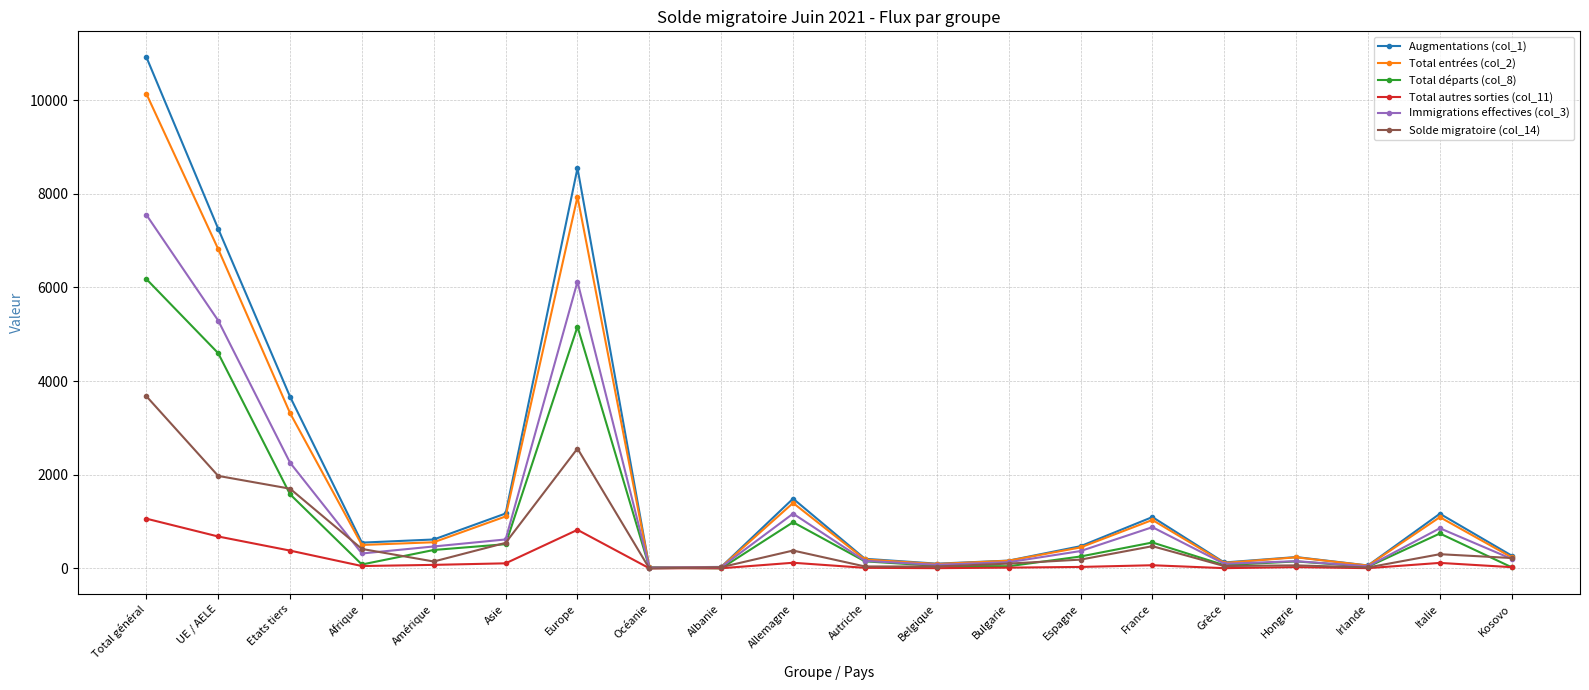

True or false: Total autres sorties (col_11) has a value of 824 at Europe.

True